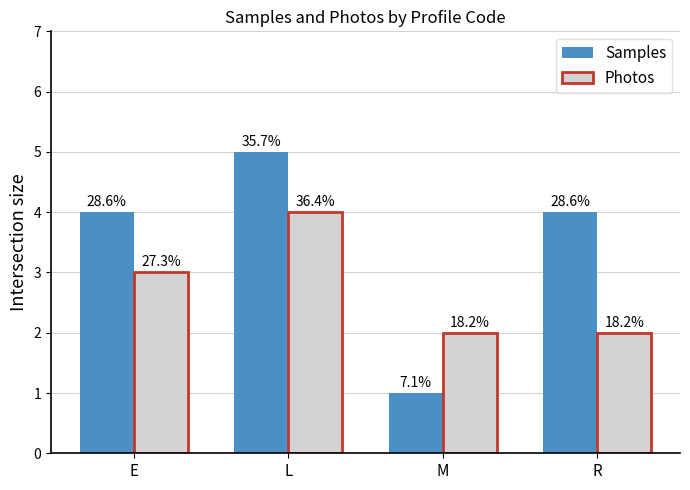

Are the bars grouped side by side (vs. stacked)?

Yes